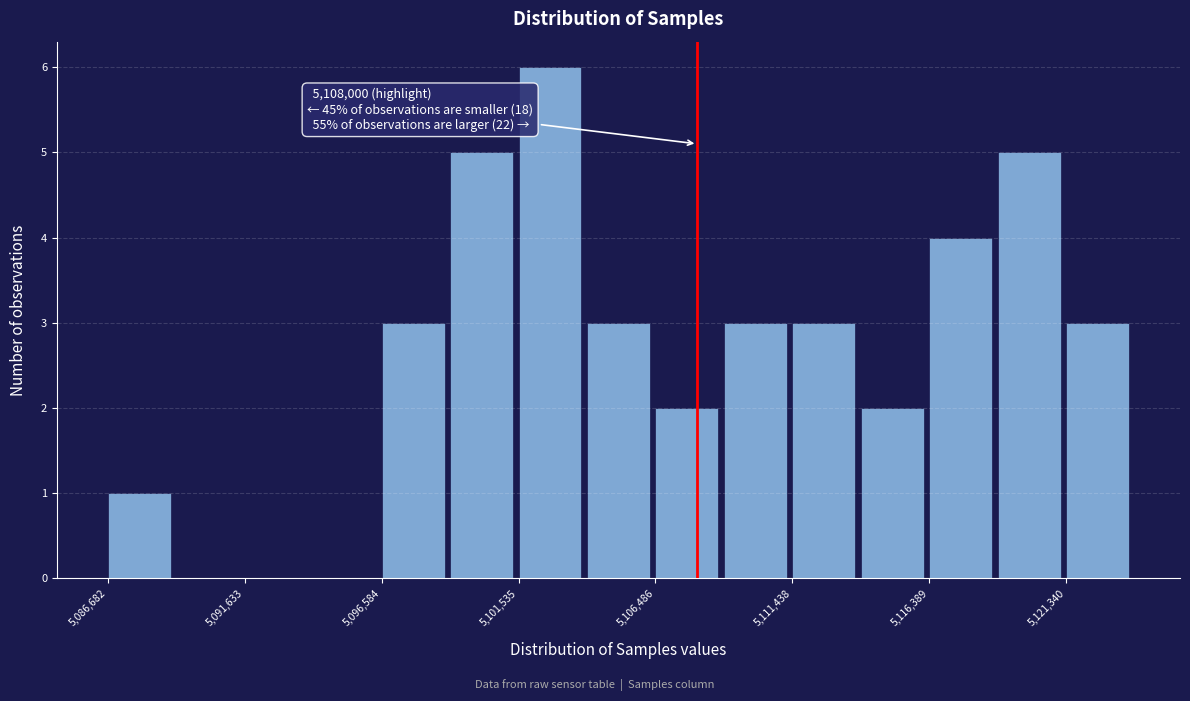

Which range on the x-axis has the tallest bar?

5101500 to 5104000